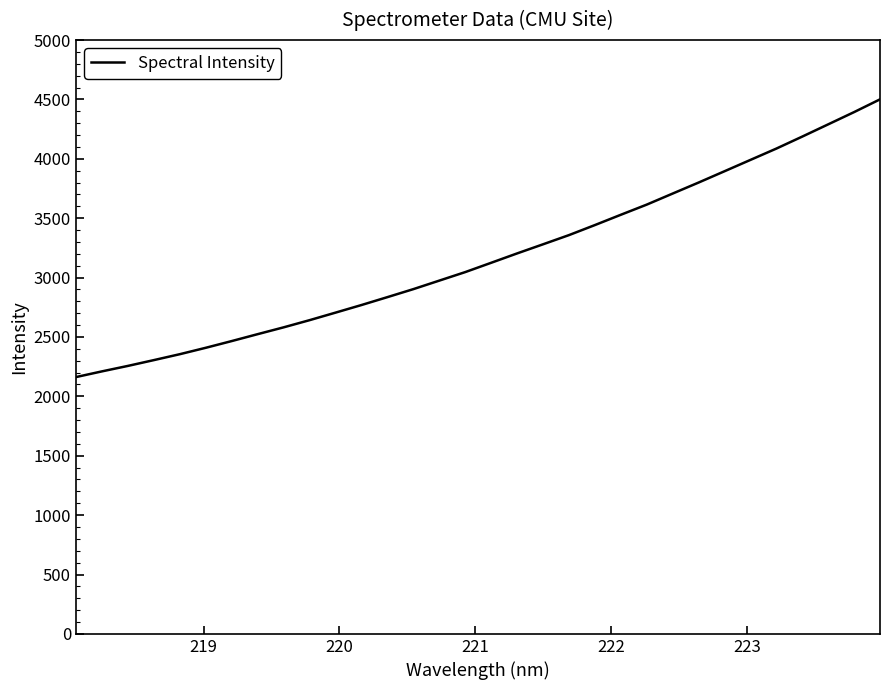

What is the smallest value displayed?

2162.2